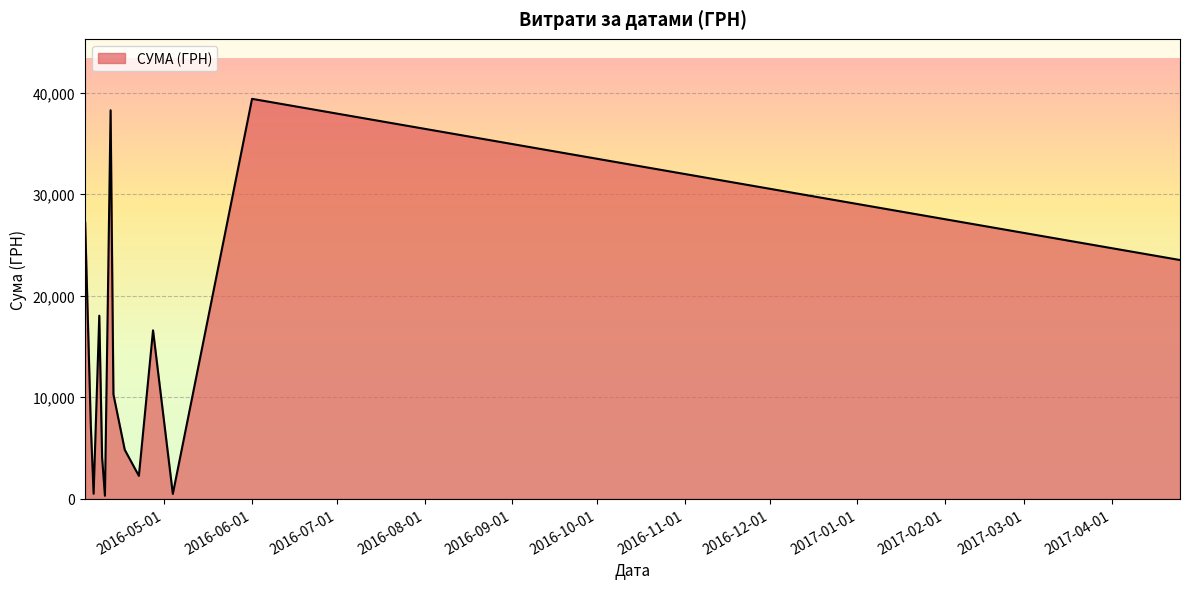

What is the difference between the maximum and minimum values?

39085.0